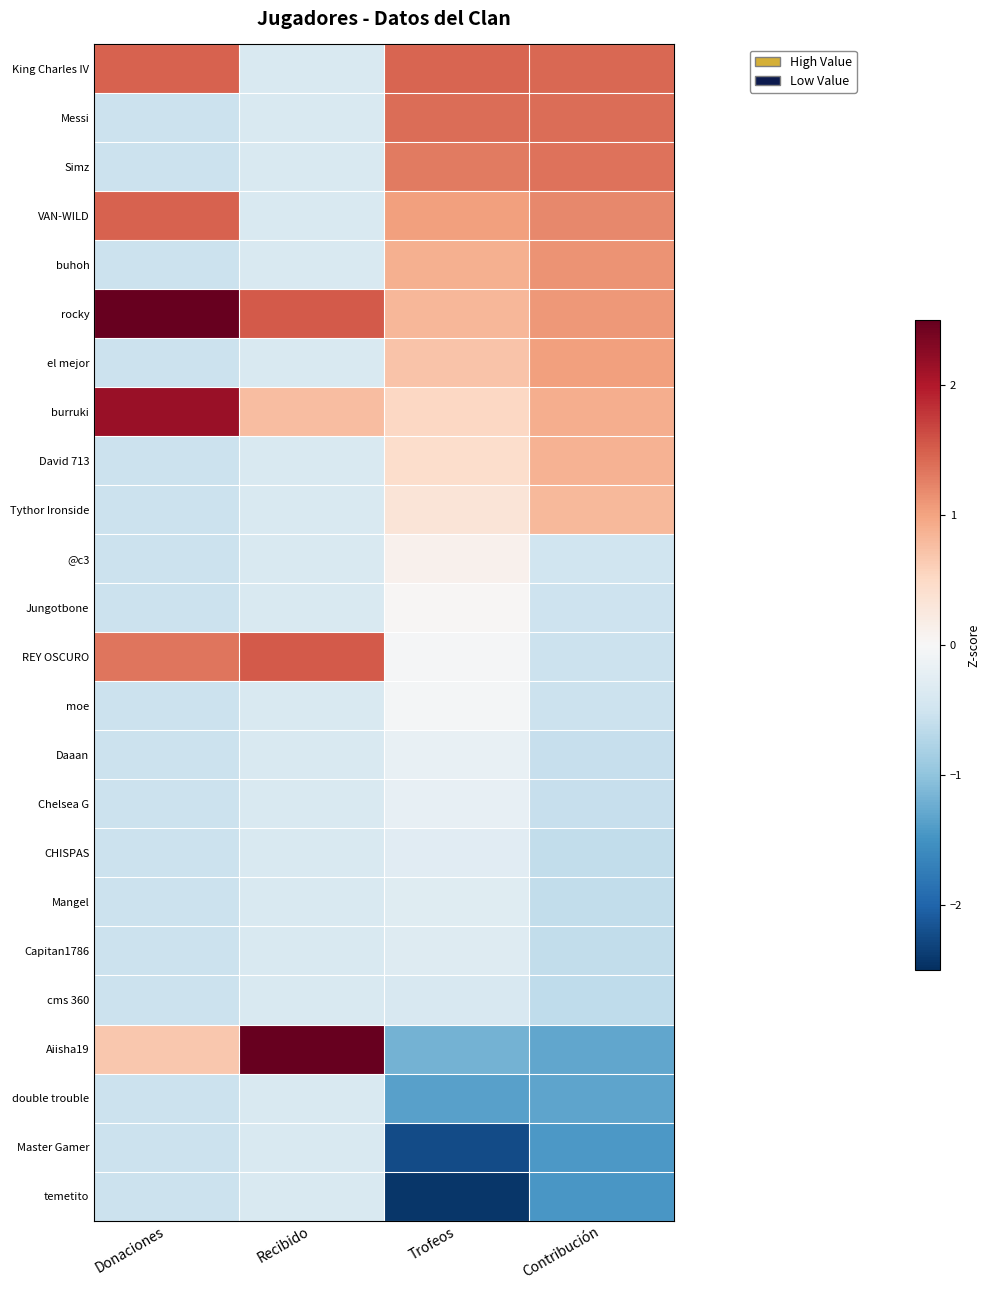

Which series has the largest total across all categories?

rocky